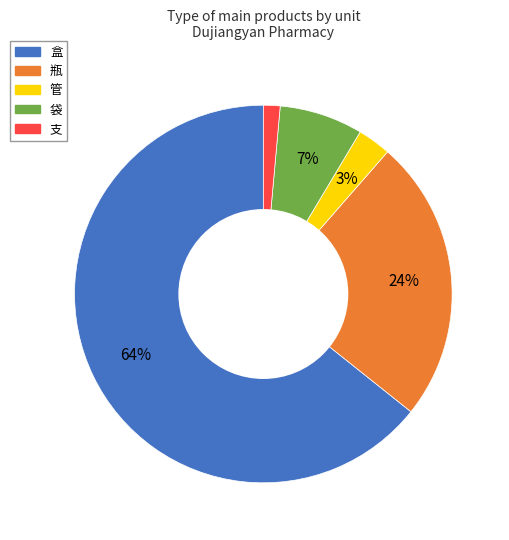

Is there any slice that represents more than half of the pie?

Yes